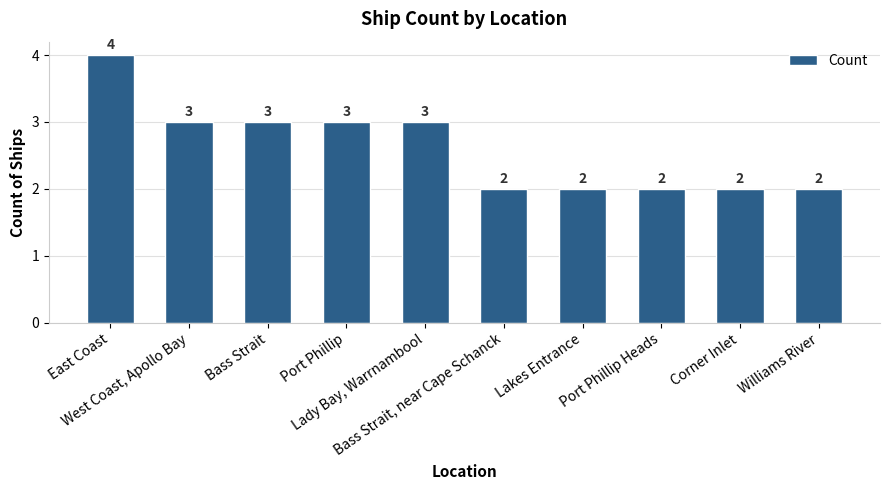

What is the minimum value shown in the chart?

2